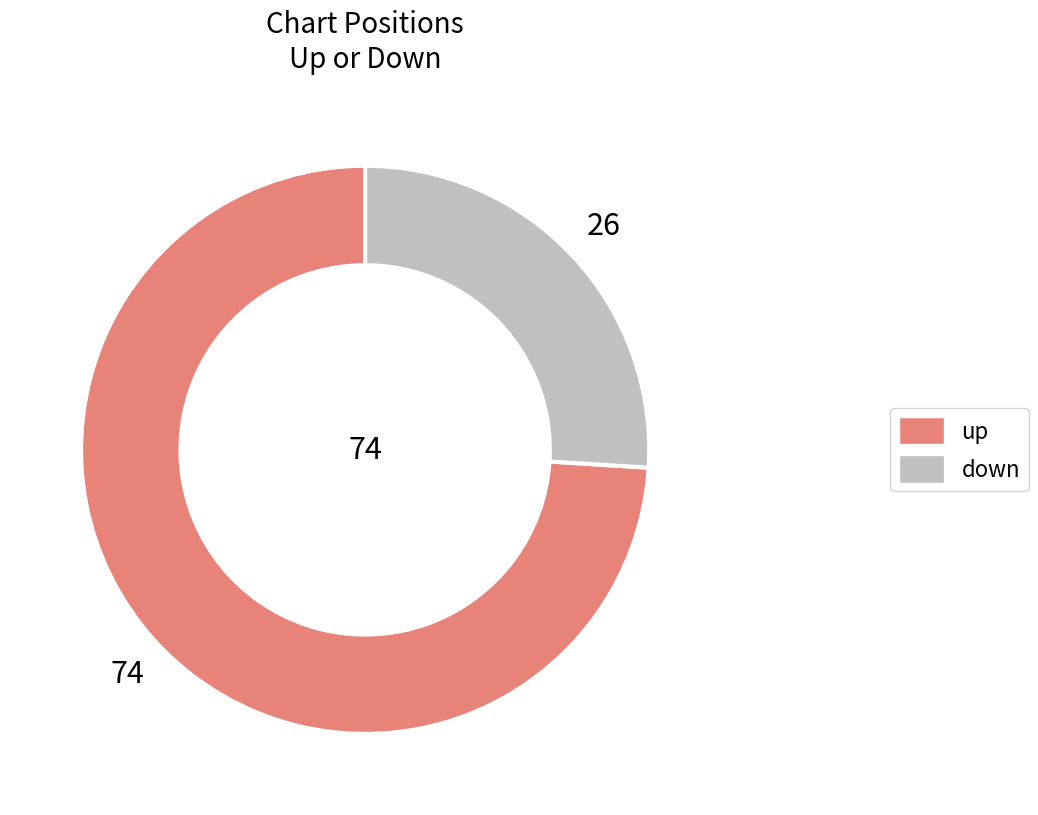

Is there a majority slice in this chart?

Yes